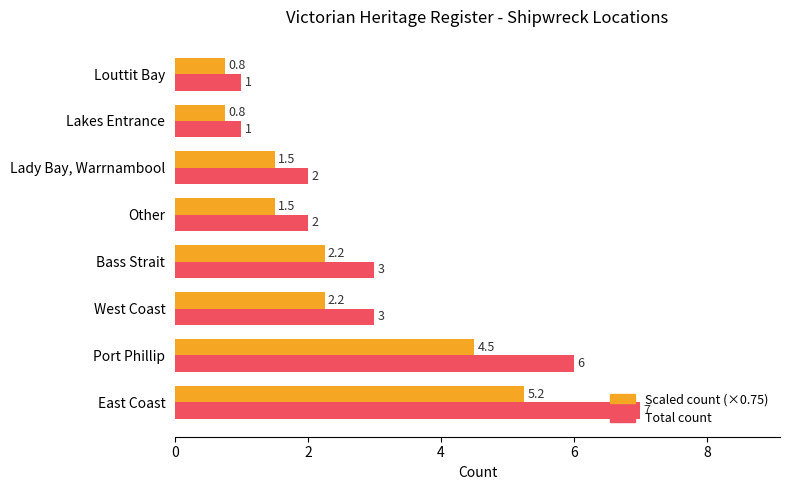

What is the smallest value displayed?

0.8